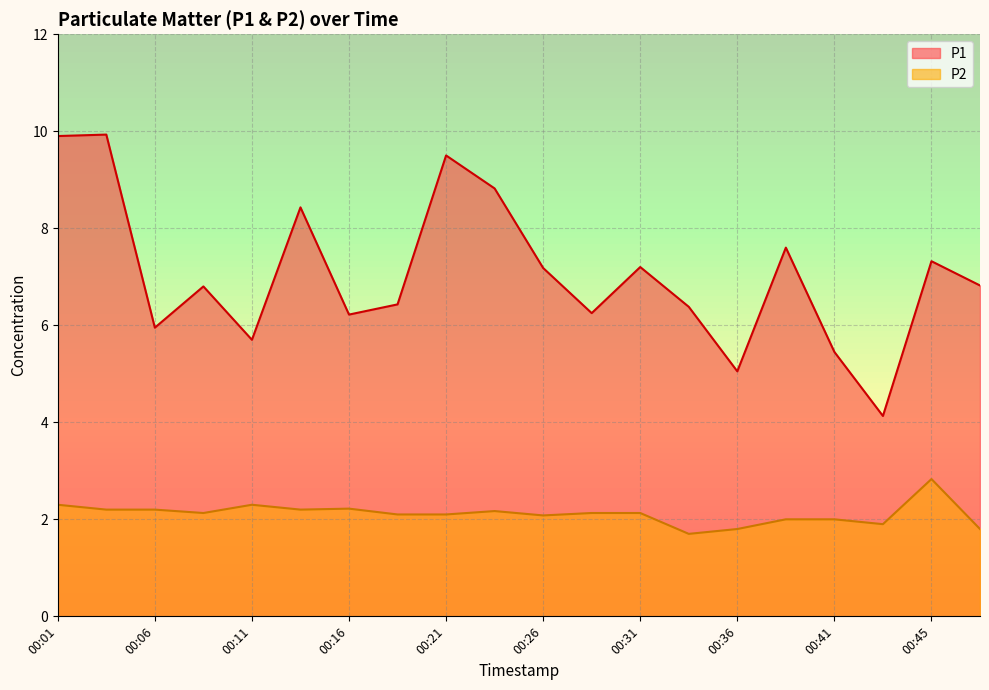

Which series has the largest range (max minus min)?

P1